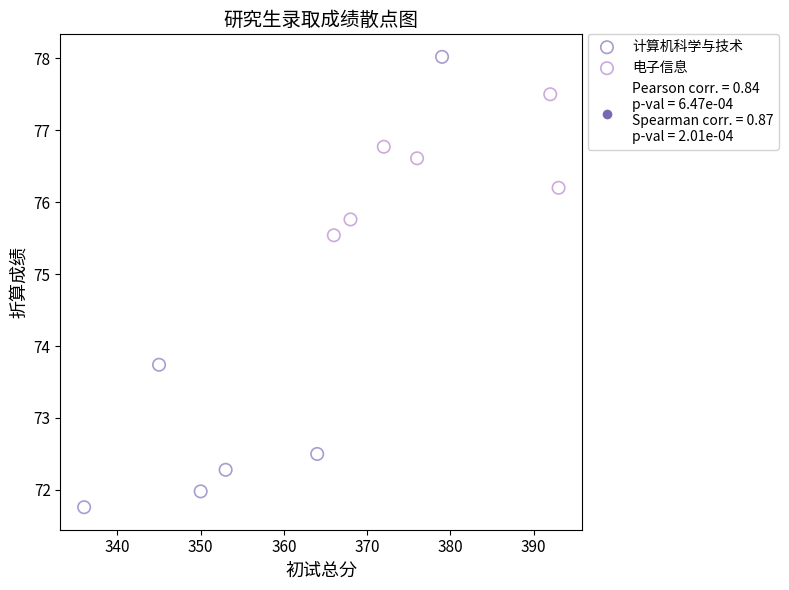

Which series reaches the minimum Y coordinate?

计算机科学与技术